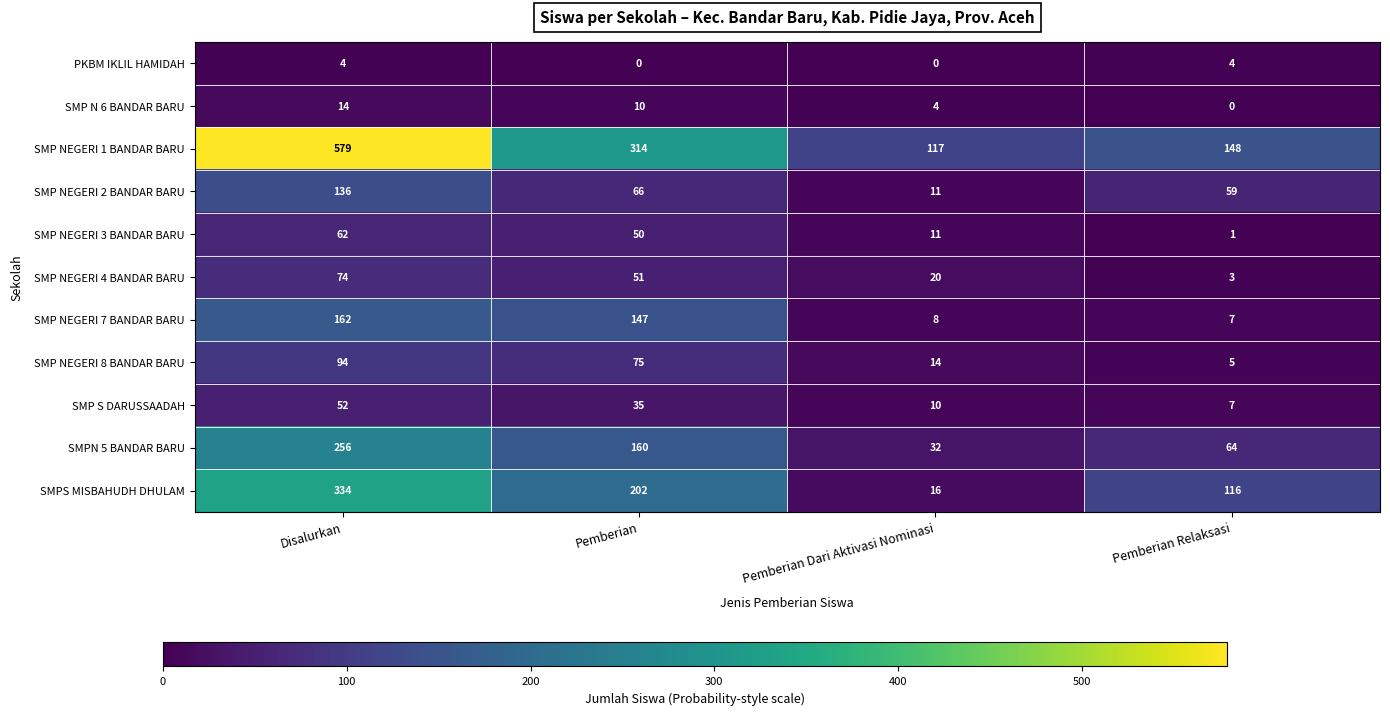

What is the difference between the SMP NEGERI 8 BANDAR BARU values at Pemberian Relaksasi and Disalurkan?

89